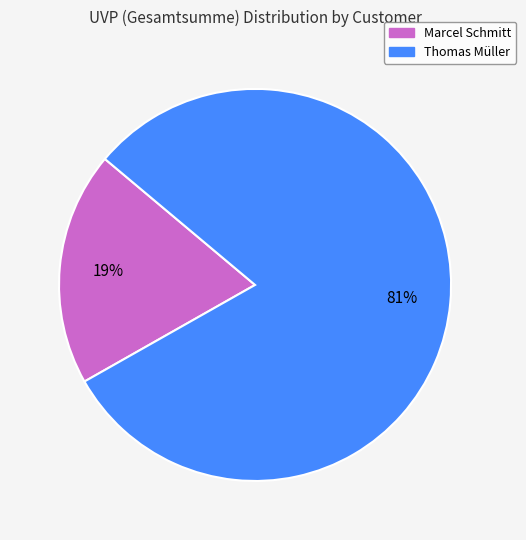

Does any single category account for the majority?

Yes